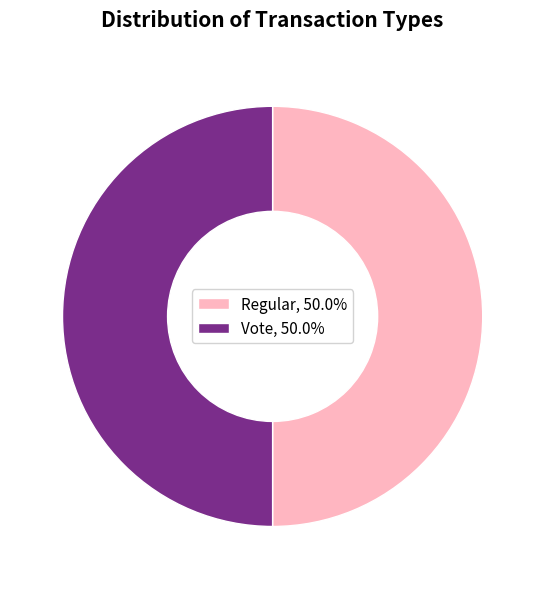

Approximately how many times larger is the value at Vote, 50.0% compared to Regular, 50.0%?

1.0